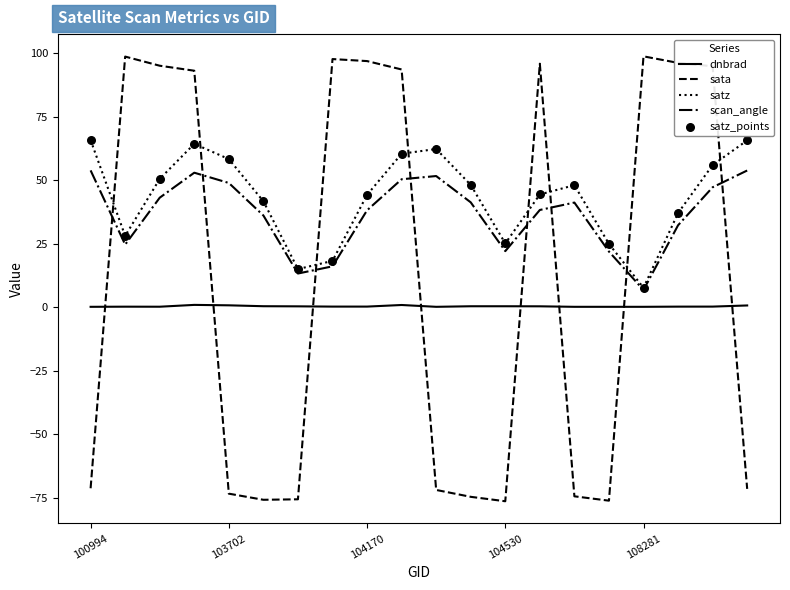

Which series has the widest spread of values?

sata